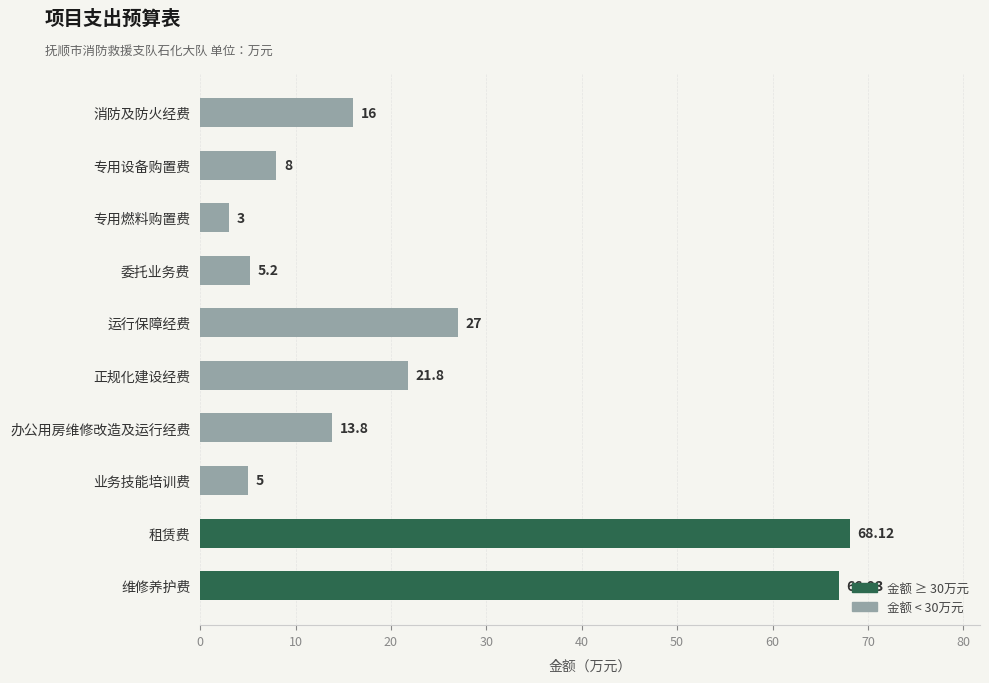

At which label is the value closest to 35?

运行保障经费